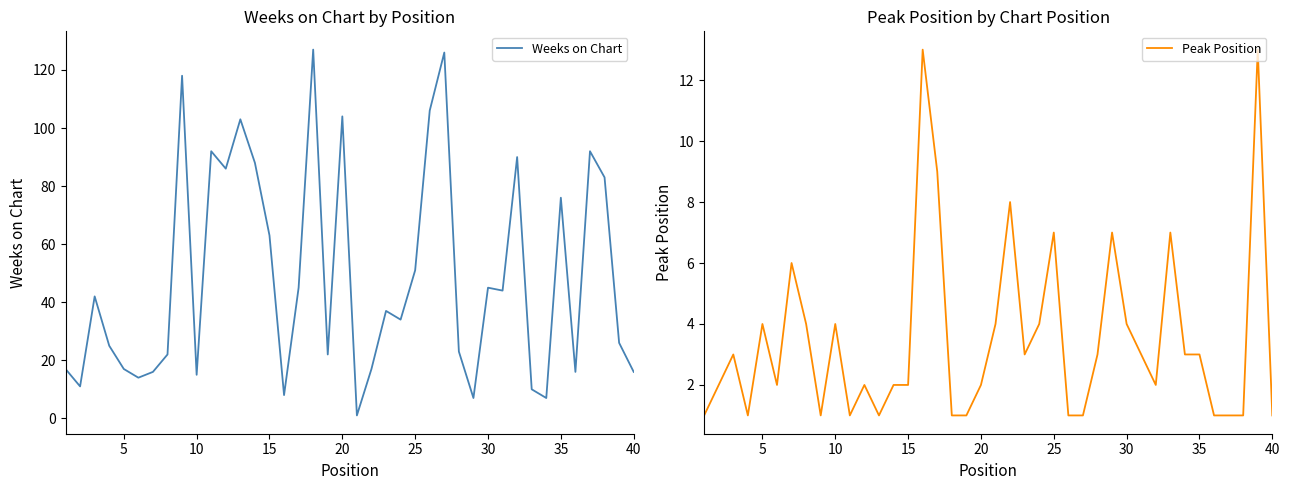

Which series has the largest total across all categories?

Weeks on Chart